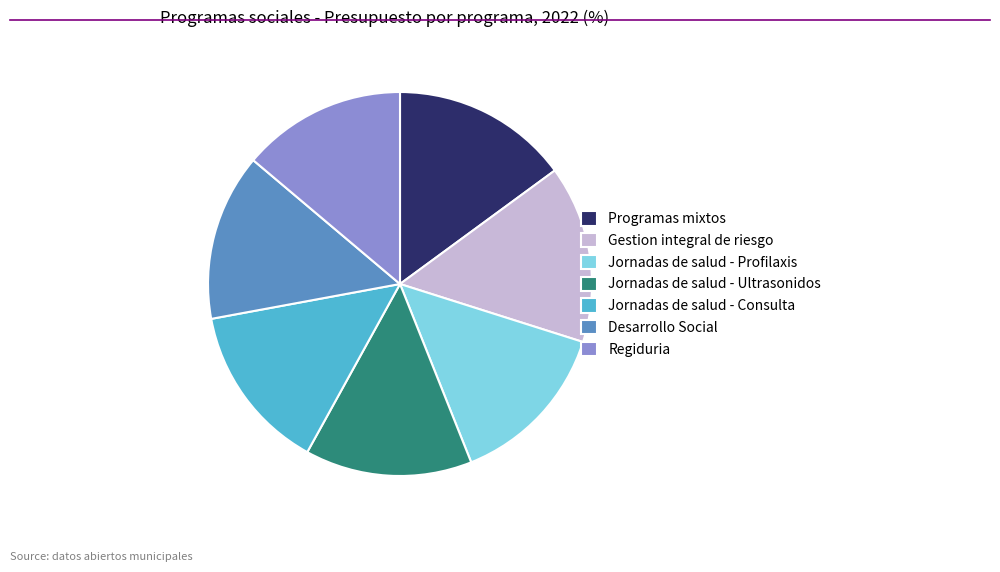

The Gestion integral de riesgo slice represents 15% of the pie. True or false?

True